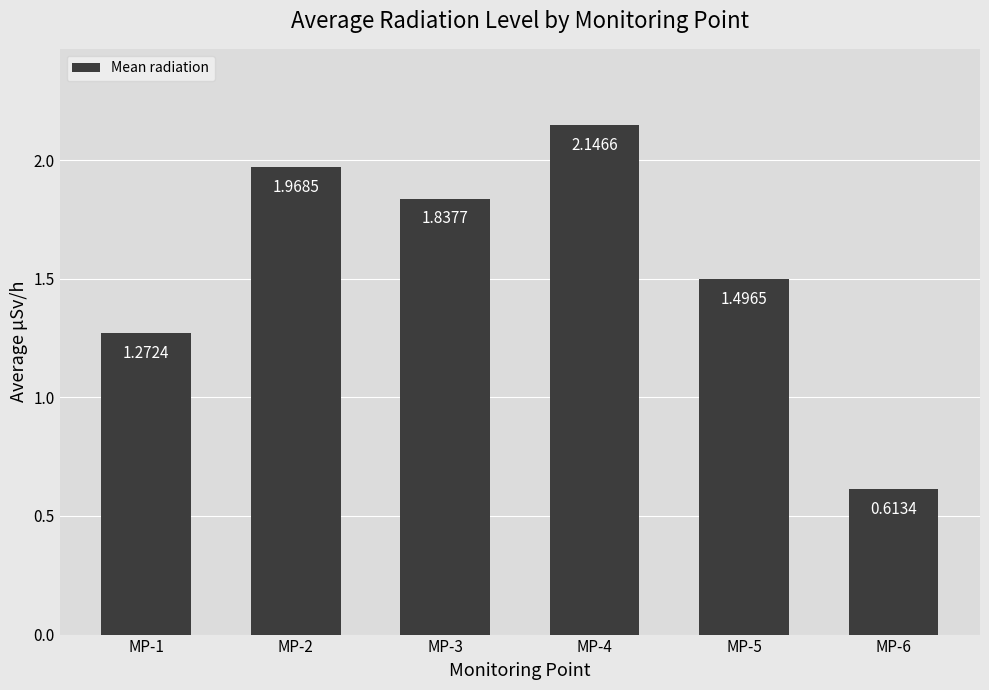

Which has a higher value, MP-2 or MP-6?

MP-2